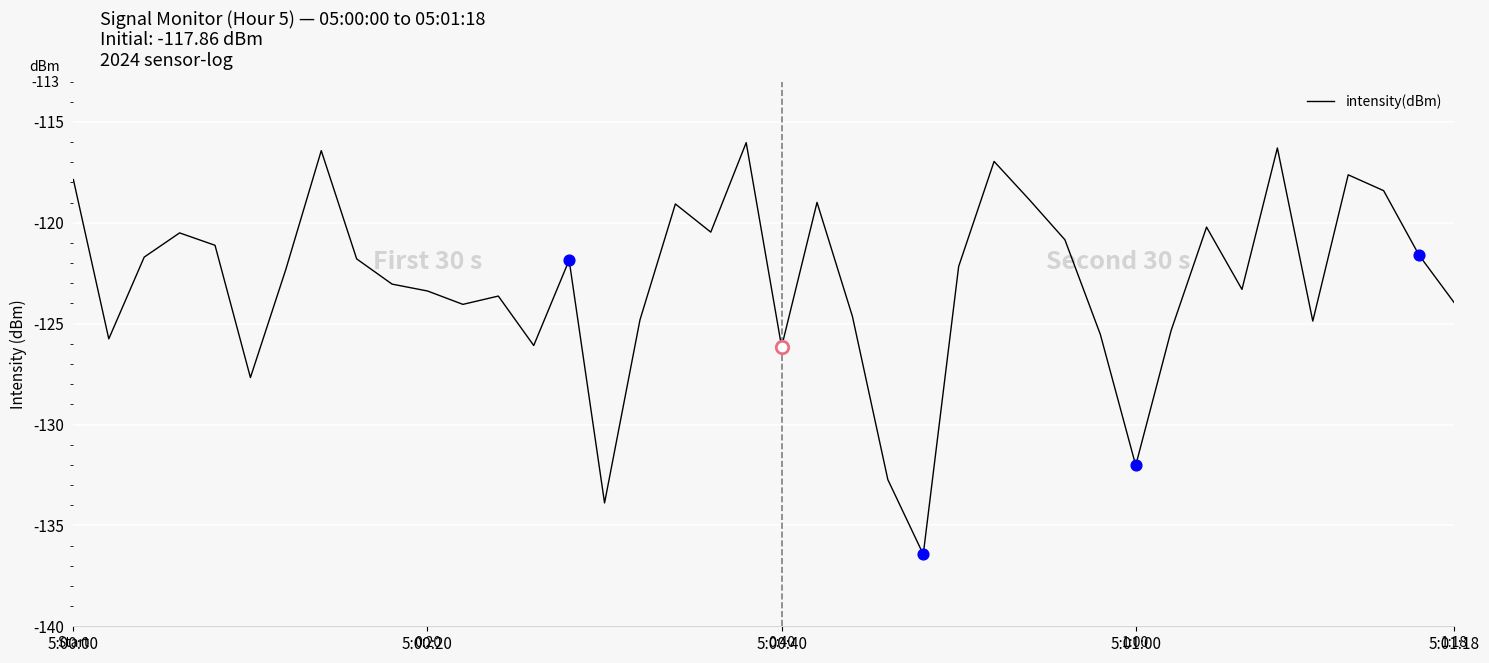

What is the greatest value displayed?

-116.0